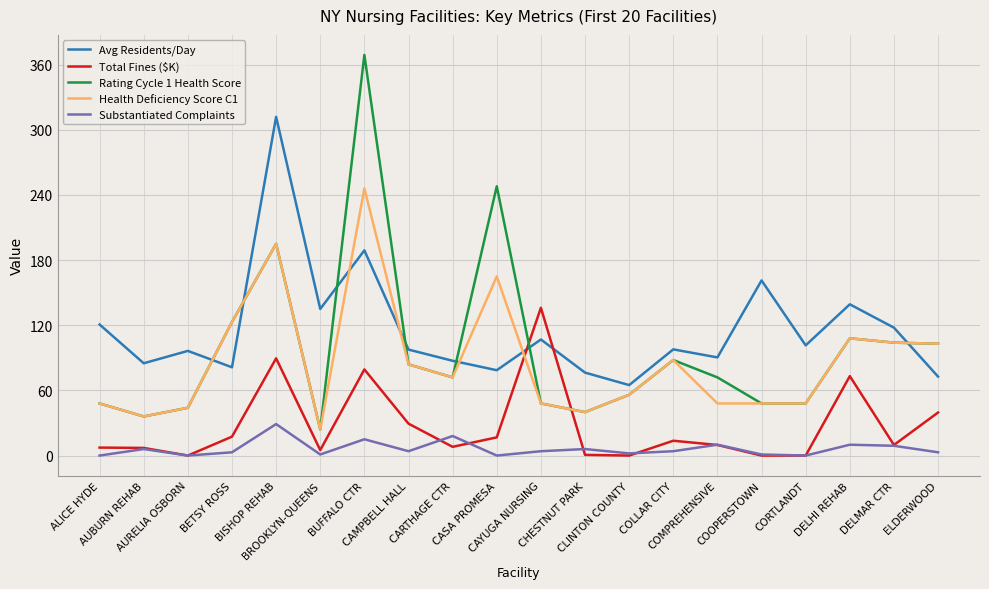

Rank the series by their maximum value, from lowest to highest.

Substantiated Complaints, Total Fines ($K), Health Deficiency Score C1, Avg Residents/Day, Rating Cycle 1 Health Score